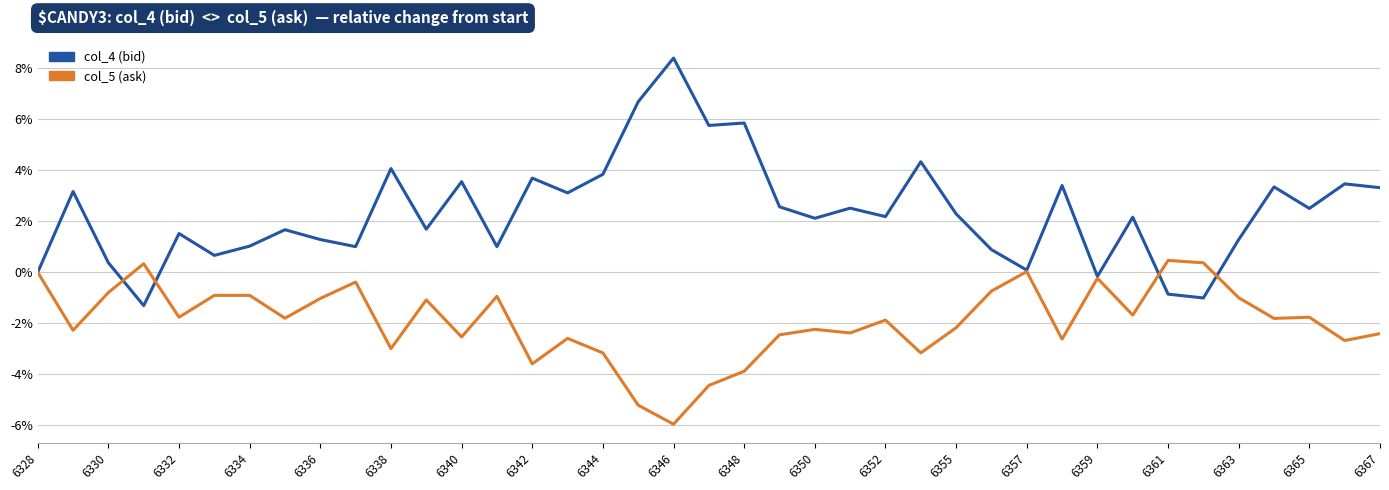

What is the minimum value for col_5 (ask)?

-6.0